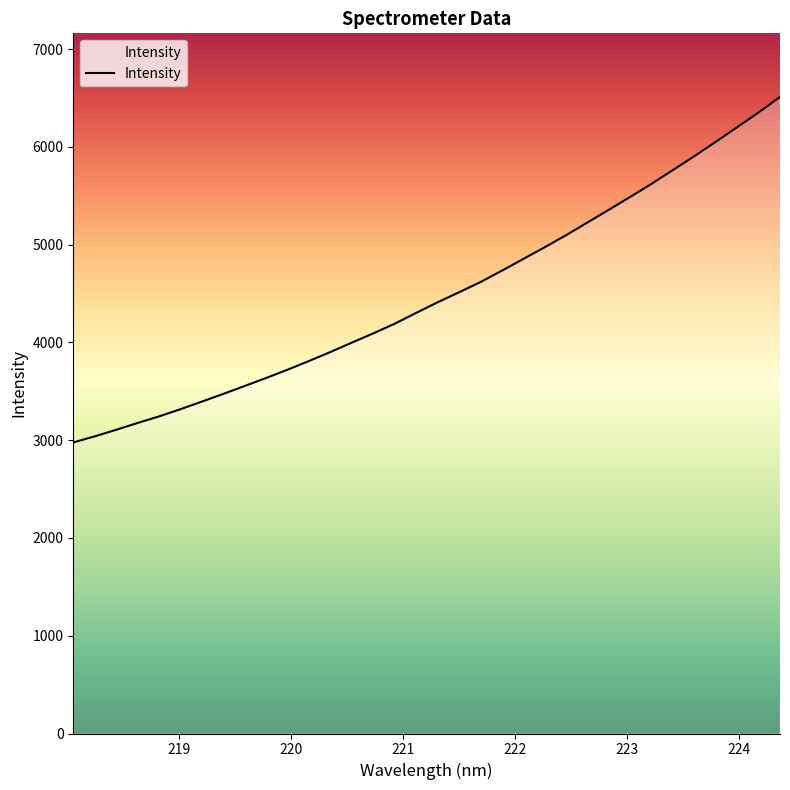

What is the average value?

4489.2